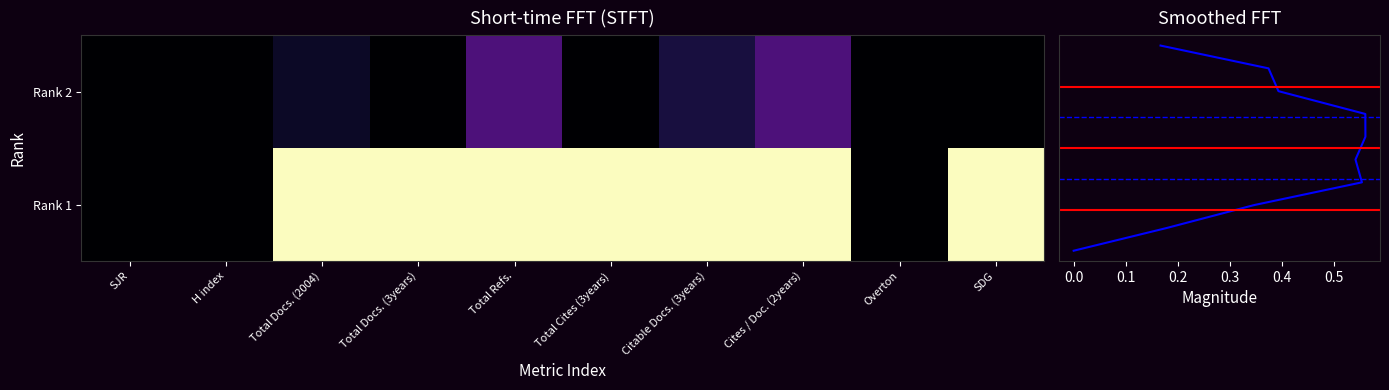

The Rank 1 series shows 0.1 at H index. True or false?

True